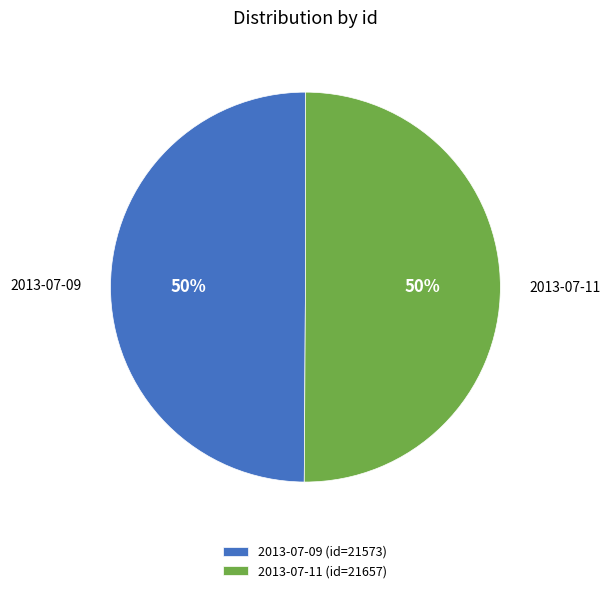

How many segments does this pie chart have?

2